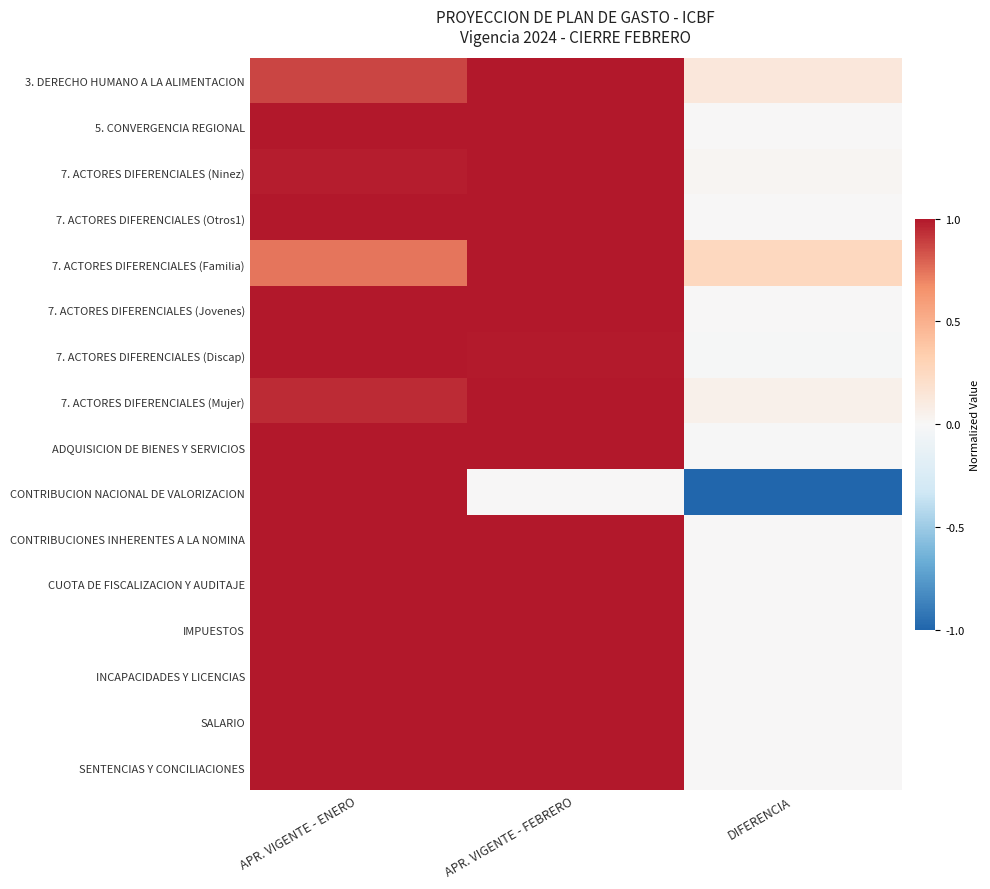

Reading right to left, list all the values displayed in this chart.

3. DERECHO HUMANO A LA ALIMENTACION: DIFERENCIA=0.1	APR. VIGENTE - FEBRERO=1.0	APR. VIGENTE - ENERO=0.9
5. CONVERGENCIA REGIONAL: DIFERENCIA=0.0	APR. VIGENTE - FEBRERO=1.0	APR. VIGENTE - ENERO=1.0
7. ACTORES DIFERENCIALES (Ninez): DIFERENCIA=0.0	APR. VIGENTE - FEBRERO=1.0	APR. VIGENTE - ENERO=1.0
7. ACTORES DIFERENCIALES (Otros1): DIFERENCIA=0.0	APR. VIGENTE - FEBRERO=1.0	APR. VIGENTE - ENERO=1.0
7. ACTORES DIFERENCIALES (Familia): DIFERENCIA=0.3	APR. VIGENTE - FEBRERO=1.0	APR. VIGENTE - ENERO=0.7
7. ACTORES DIFERENCIALES (Jovenes): DIFERENCIA=0.0	APR. VIGENTE - FEBRERO=1.0	APR. VIGENTE - ENERO=1.0
7. ACTORES DIFERENCIALES (Discap): DIFERENCIA=-0.0	APR. VIGENTE - FEBRERO=1.0	APR. VIGENTE - ENERO=1.0
7. ACTORES DIFERENCIALES (Mujer): DIFERENCIA=0.1	APR. VIGENTE - FEBRERO=1.0	APR. VIGENTE - ENERO=0.9
ADQUISICION DE BIENES Y SERVICIOS: DIFERENCIA=-0.0	APR. VIGENTE - FEBRERO=1.0	APR. VIGENTE - ENERO=1.0
CONTRIBUCION NACIONAL DE VALORIZACION: DIFERENCIA=-1.0	APR. VIGENTE - FEBRERO=0.0	APR. VIGENTE - ENERO=1.0
CONTRIBUCIONES INHERENTES A LA NOMINA: DIFERENCIA=0.0	APR. VIGENTE - FEBRERO=1.0	APR. VIGENTE - ENERO=1.0
CUOTA DE FISCALIZACION Y AUDITAJE: DIFERENCIA=0.0	APR. VIGENTE - FEBRERO=1.0	APR. VIGENTE - ENERO=1.0
IMPUESTOS: DIFERENCIA=0.0	APR. VIGENTE - FEBRERO=1.0	APR. VIGENTE - ENERO=1.0
INCAPACIDADES Y LICENCIAS: DIFERENCIA=0.0	APR. VIGENTE - FEBRERO=1.0	APR. VIGENTE - ENERO=1.0
SALARIO: DIFERENCIA=0.0	APR. VIGENTE - FEBRERO=1.0	APR. VIGENTE - ENERO=1.0
SENTENCIAS Y CONCILIACIONES: DIFERENCIA=0.0	APR. VIGENTE - FEBRERO=1.0	APR. VIGENTE - ENERO=1.0